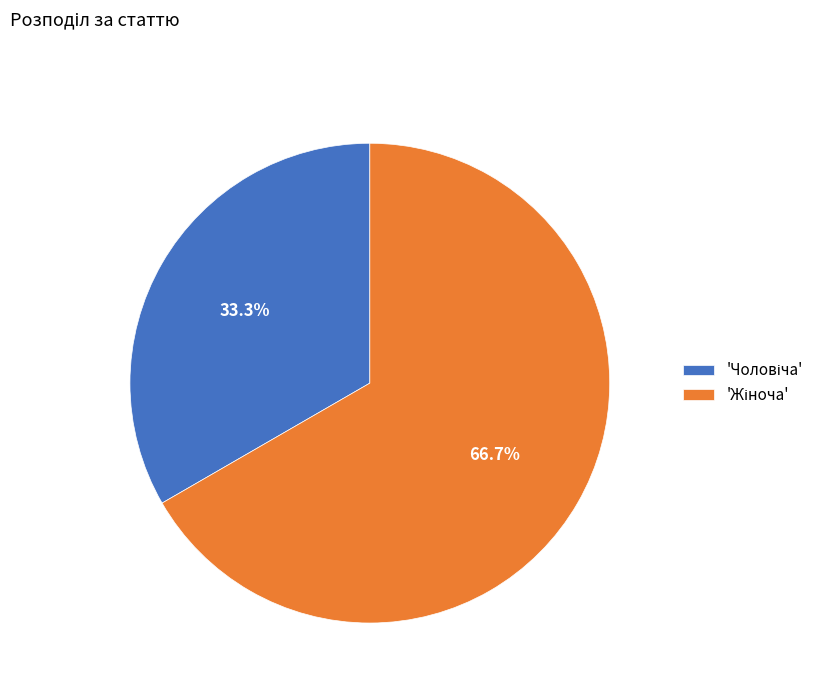

How many segments does this pie chart have?

2